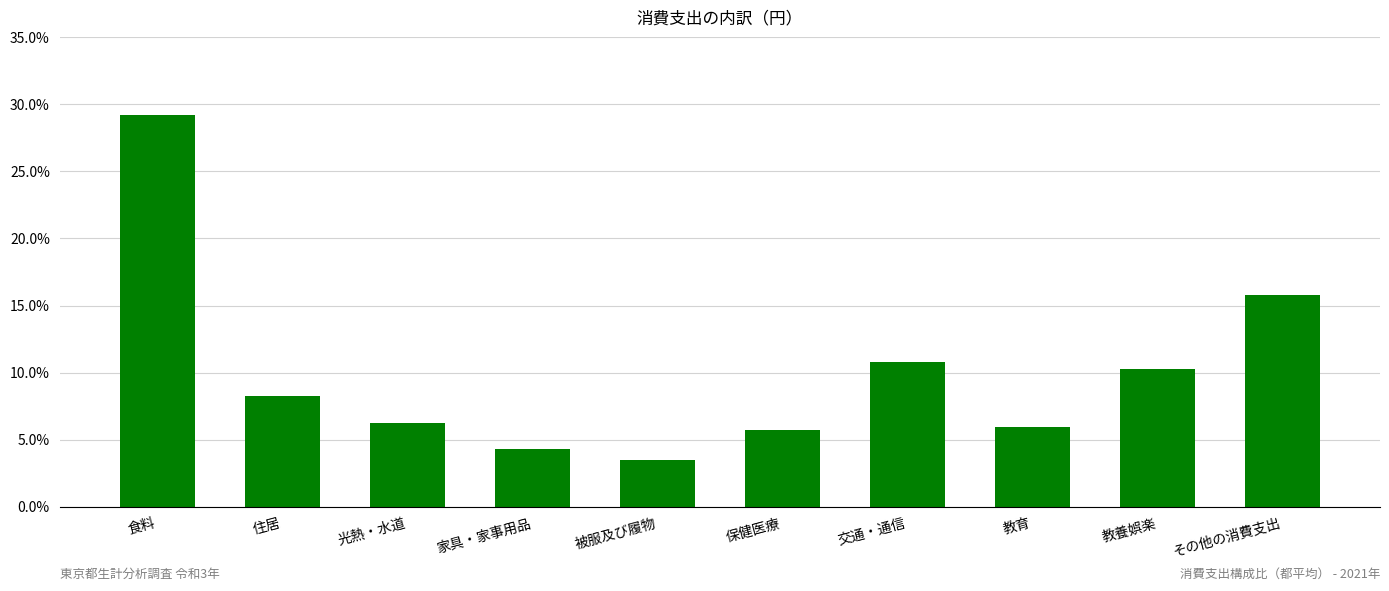

Is it true that the value at 光熱・水道 is 0.0?

False